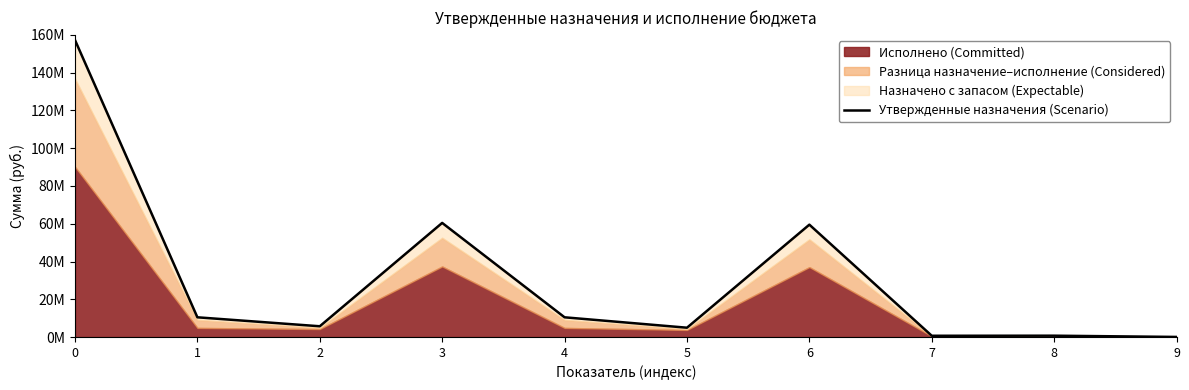

Reading right to left, list all the values displayed in this chart.

69000.0	730496.1	687700.0	59507224.9	4955376.4	10462588.4	60432849.6	5718976.4	10462588.4	157250232.4